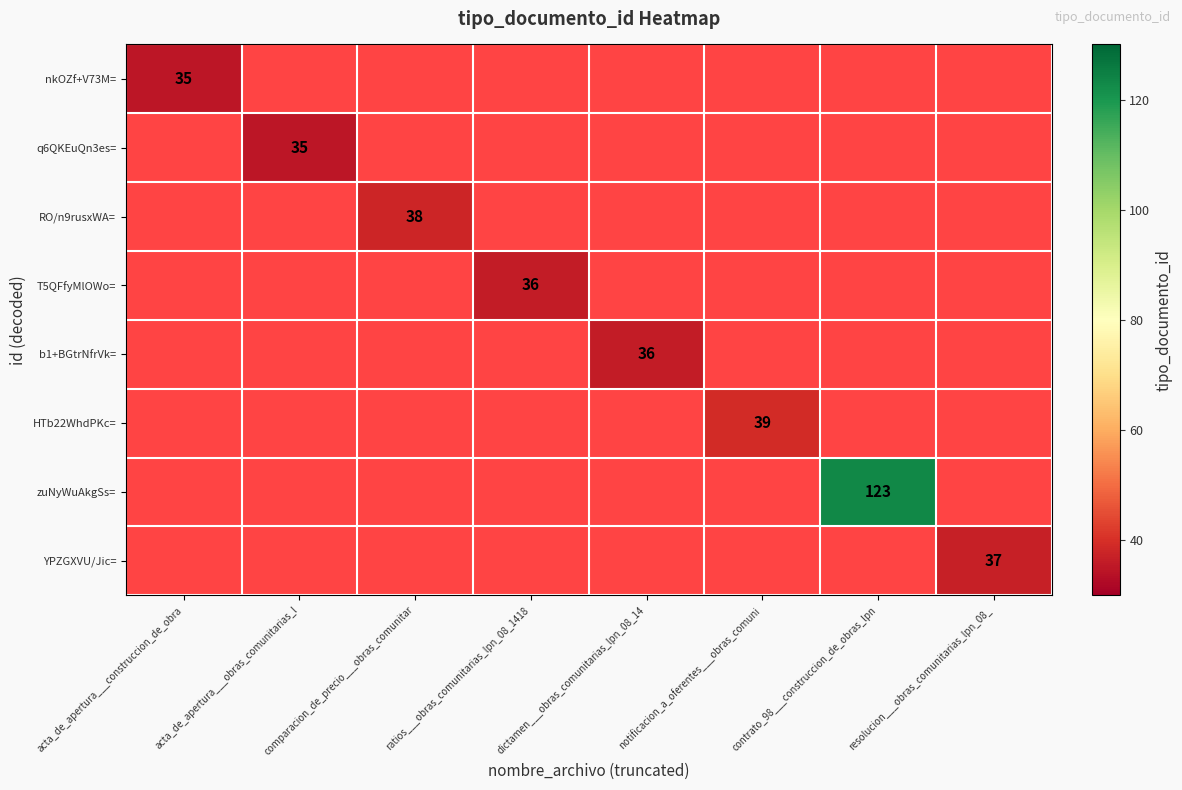

Count the number of categories in the chart.

8